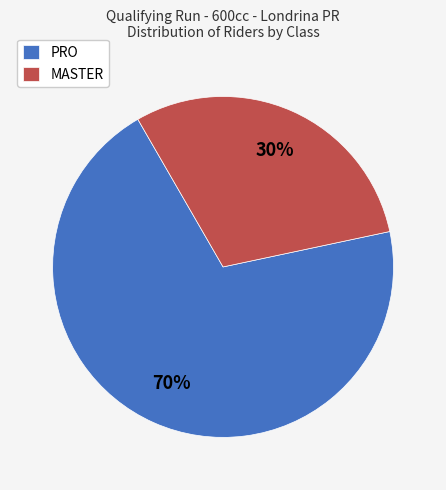

Is MASTER the majority of the pie?

No